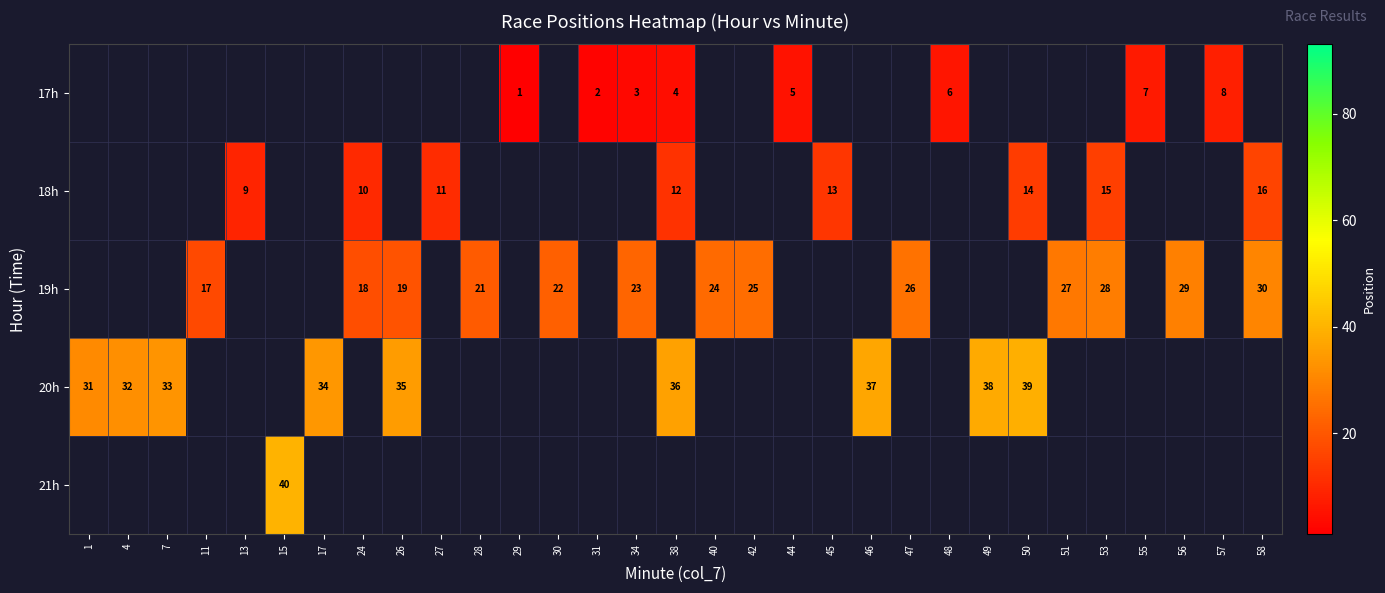

True or false: 20h has a value of 35 at 26.

True